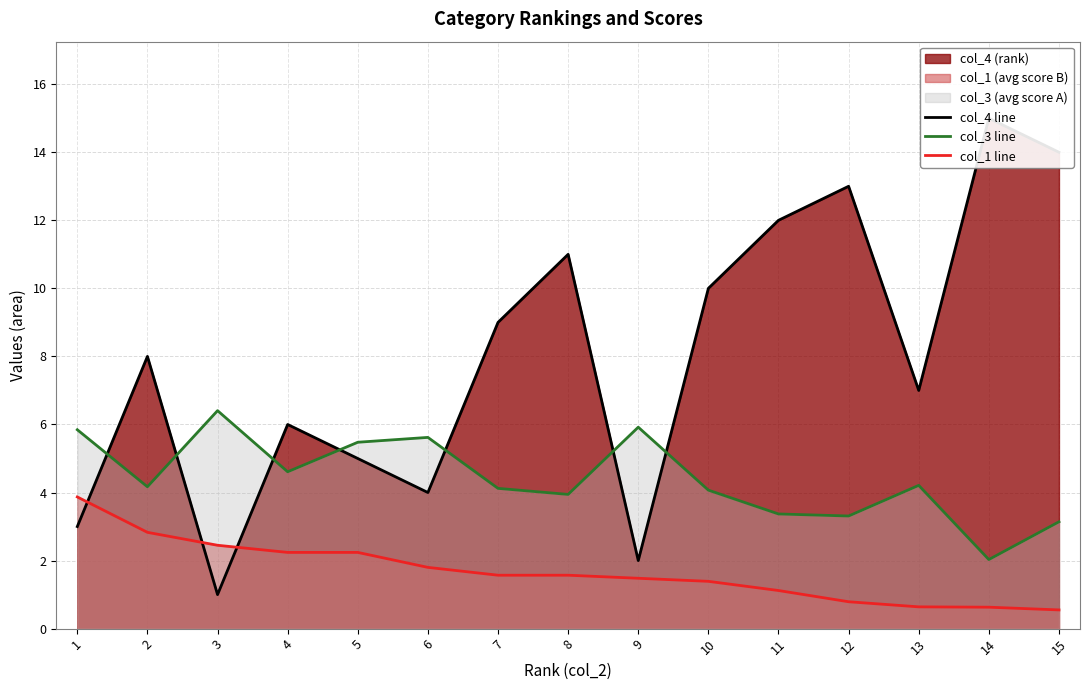

What is the difference between the highest and lowest values at 14?

14.4